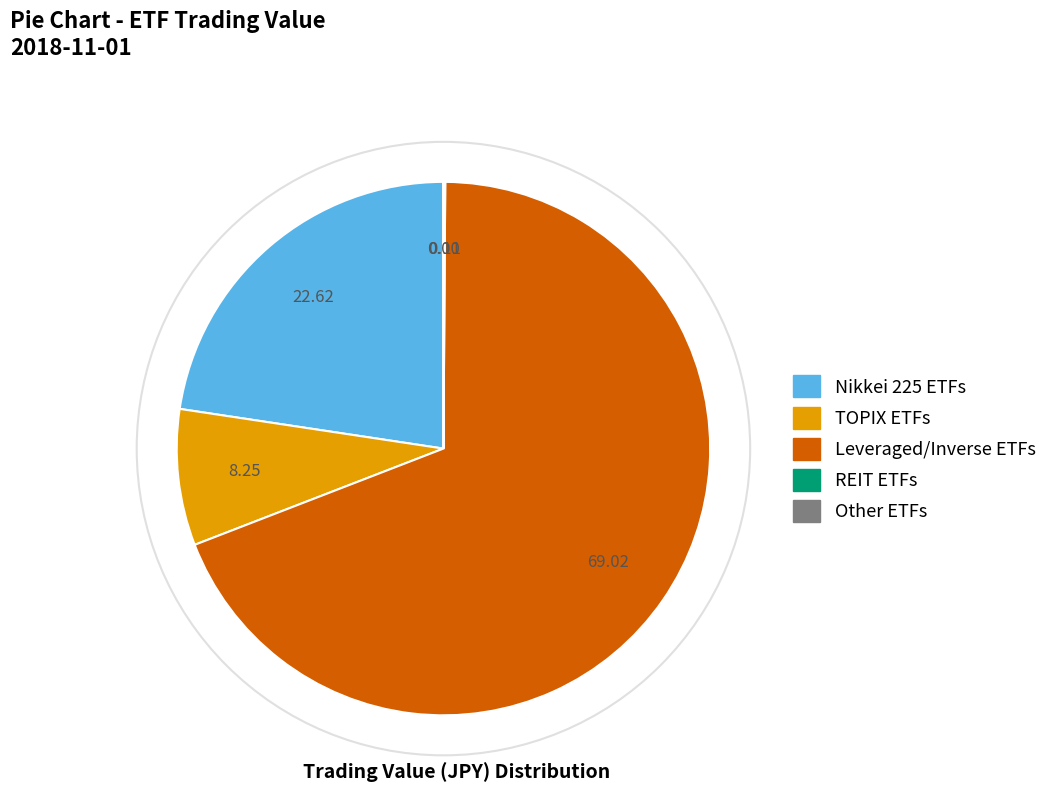

Does any single category account for the majority?

Yes